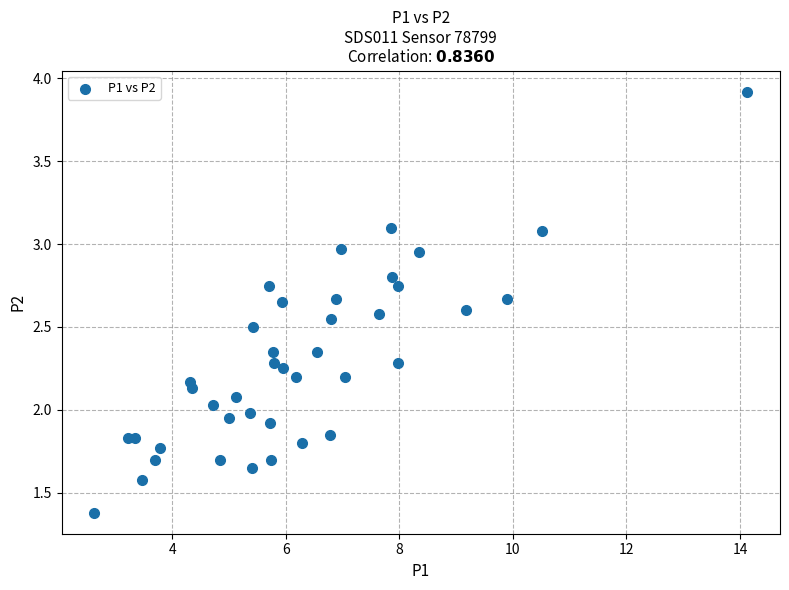

What is the range of X values (max minus min)?

11.5